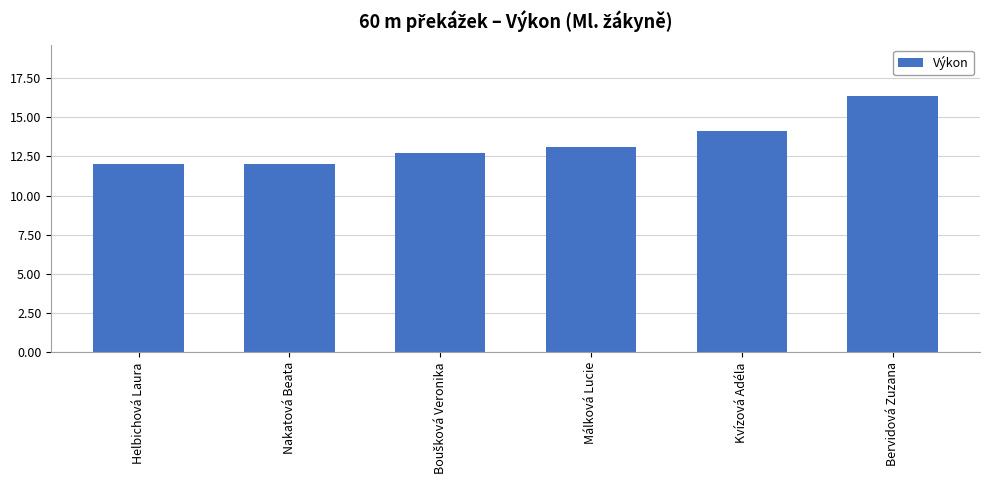

True or false: the data shows 12.0 at Helbichová Laura.

True